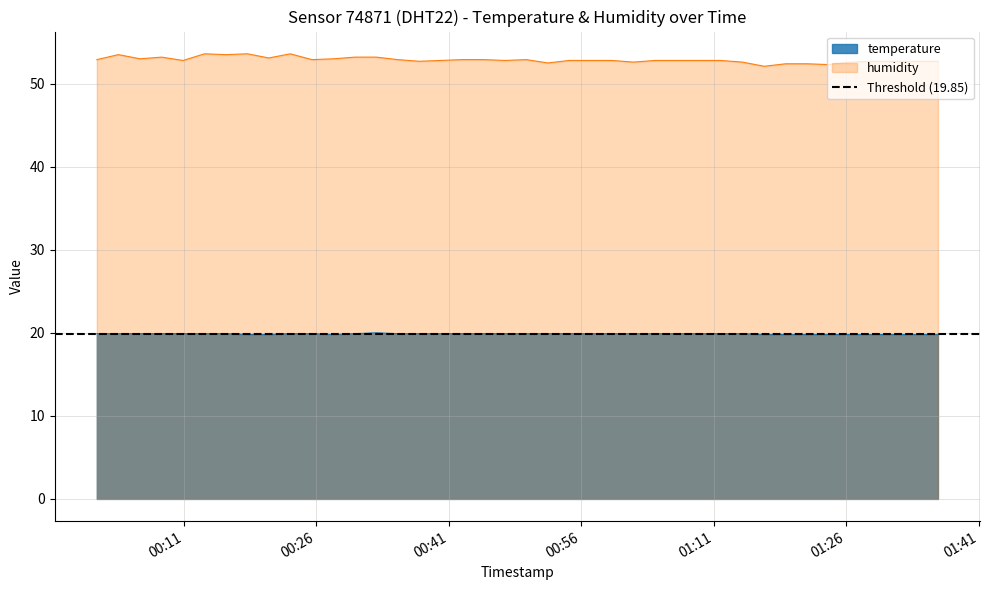

True or false: temperature and humidity cross at least once.

False